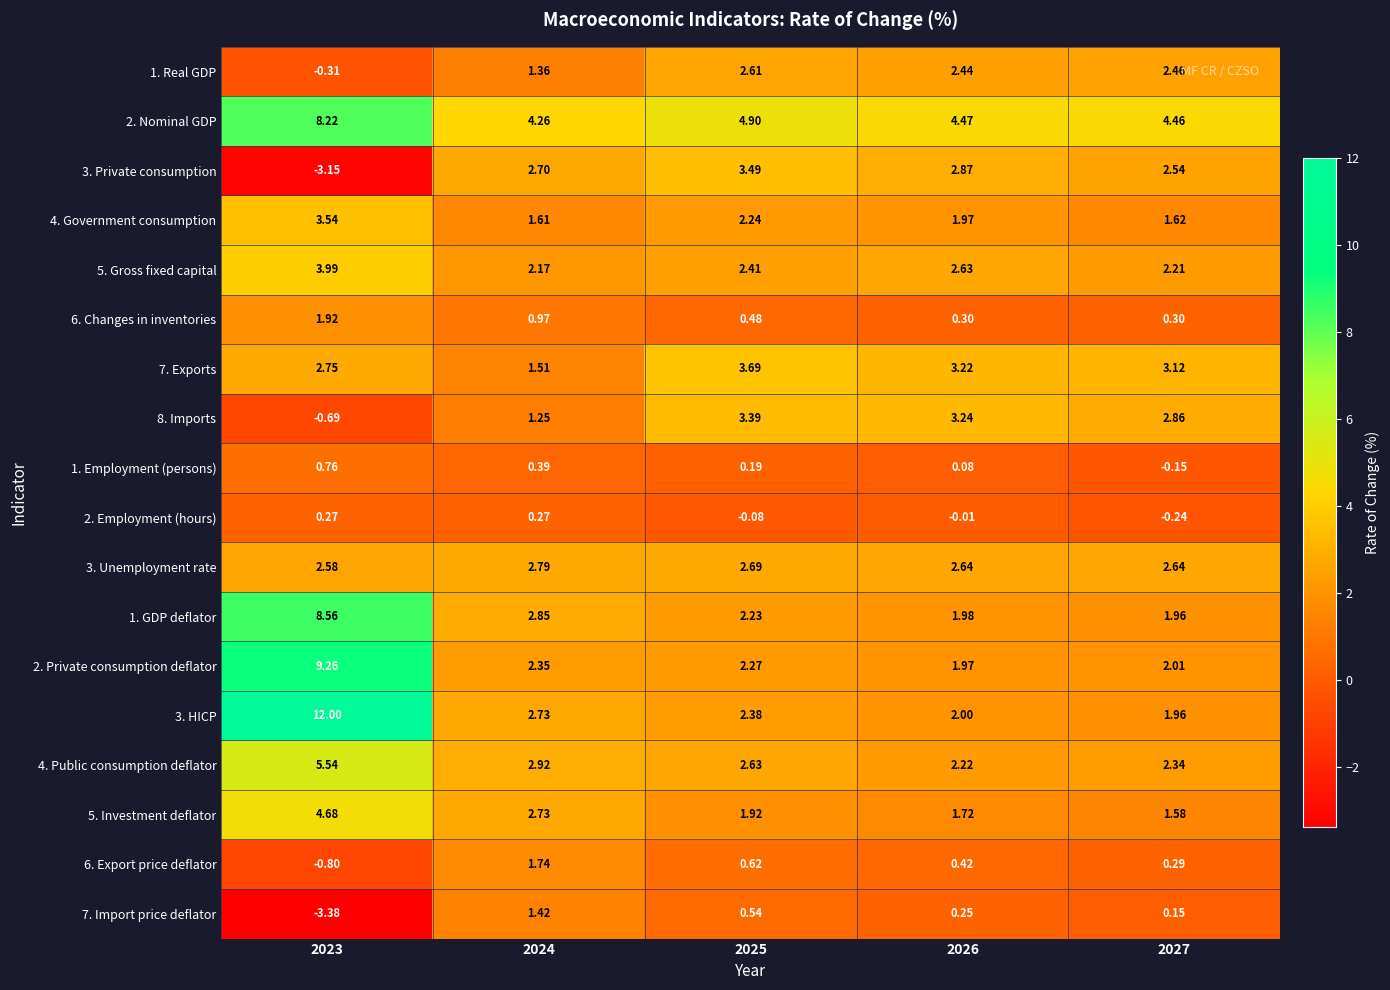

What is the greatest value displayed?

12.0